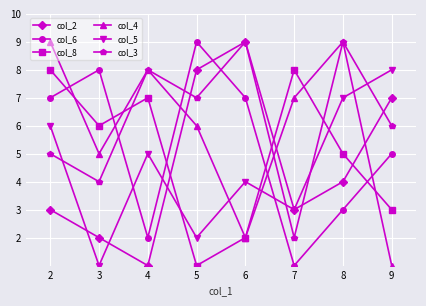

What are all the series names shown in the legend?

col_2, col_6, col_8, col_4, col_5, col_3